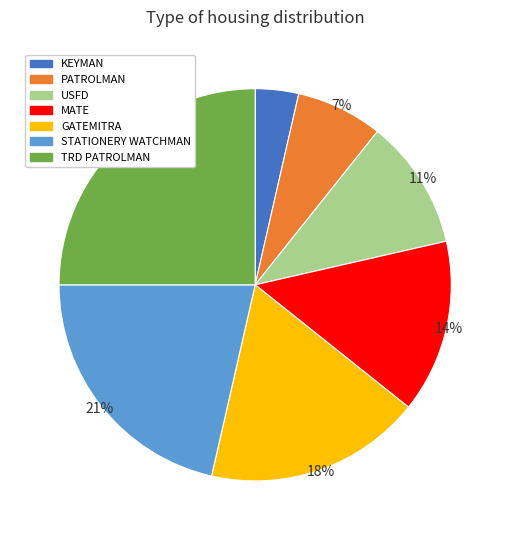

What percentage is the STATIONERY WATCHMAN slice, to the nearest percent?

21%